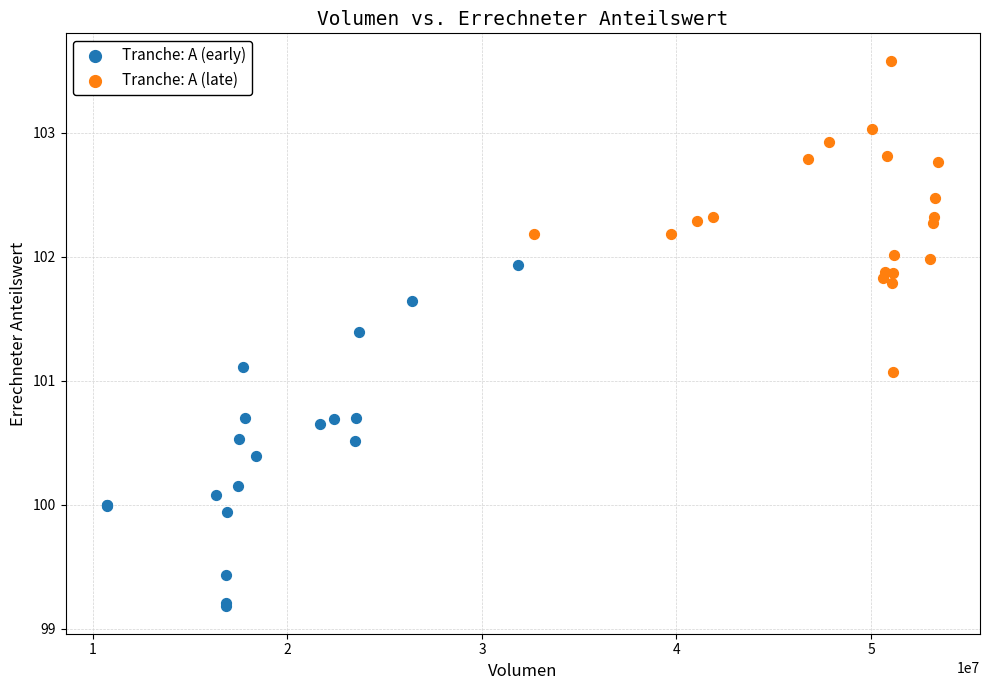

Which series reaches the minimum Y coordinate?

Tranche: A (early)